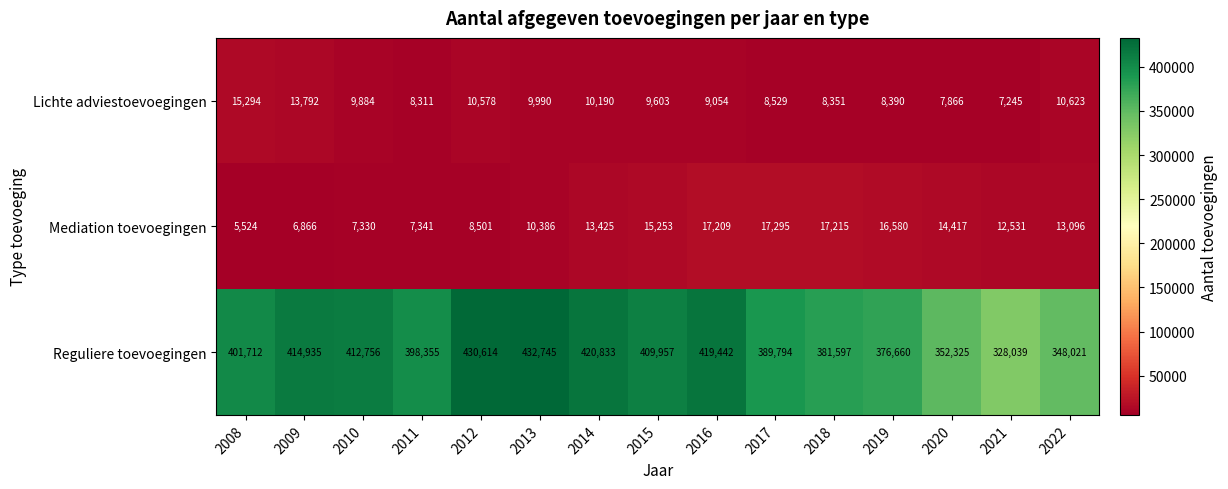

Is the value of Reguliere toevoegingen at 2012 greater than the value of Lichte adviestoevoegingen at 2015?

Yes